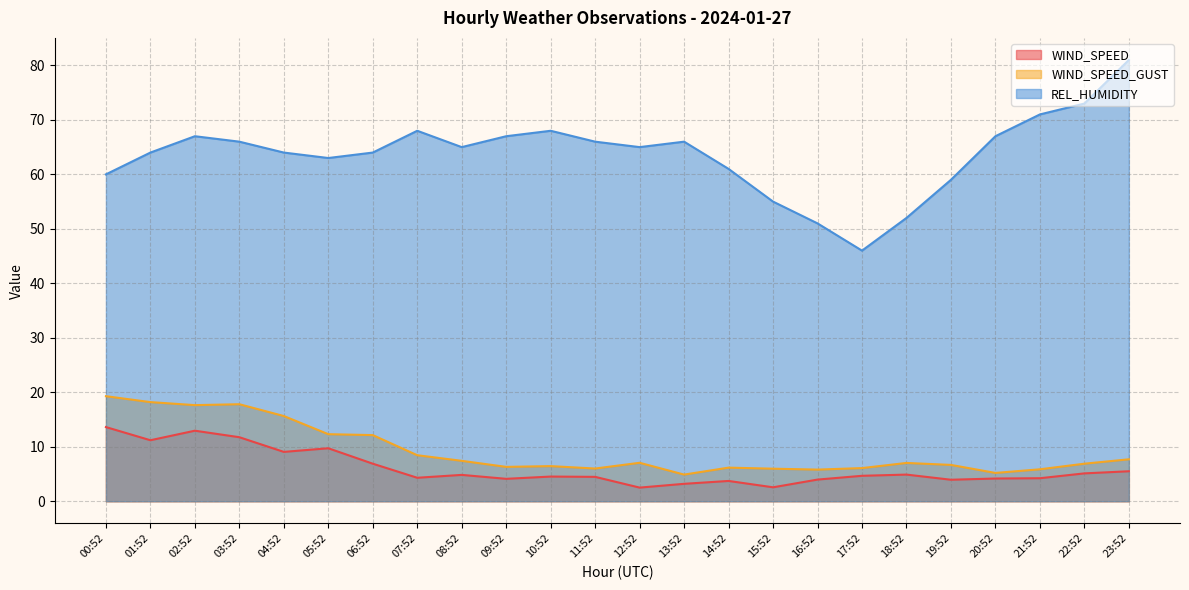

How many interior local valleys does the REL_HUMIDITY series have?

4